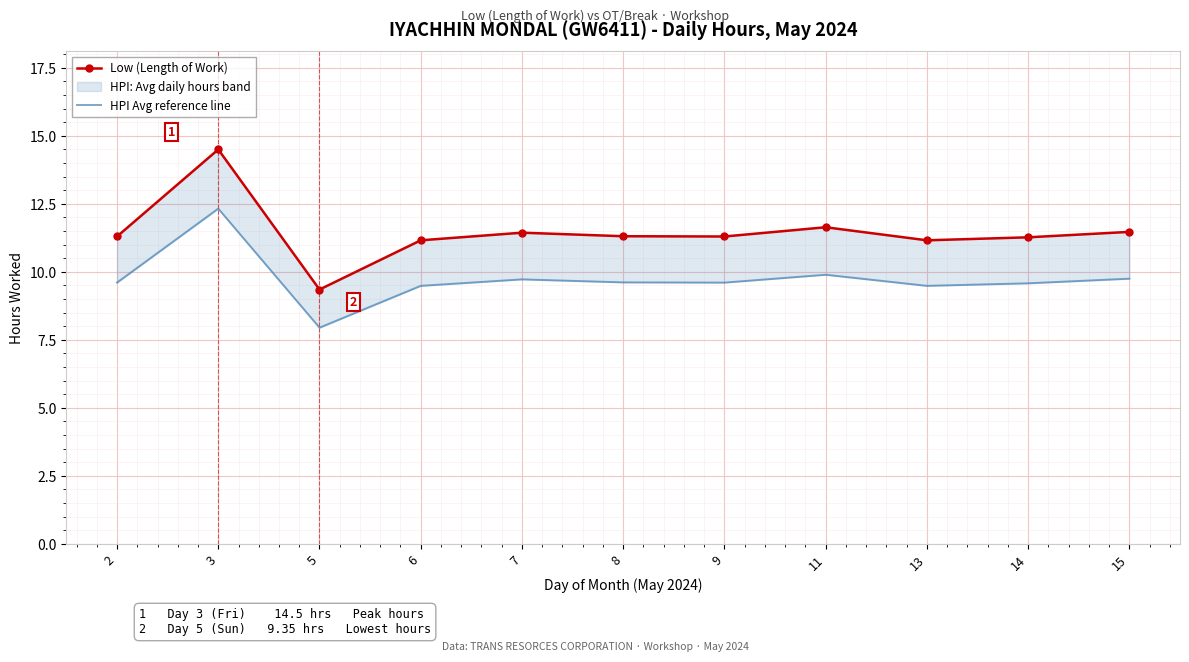

What is the difference between the highest and lowest values at 3?

2.2